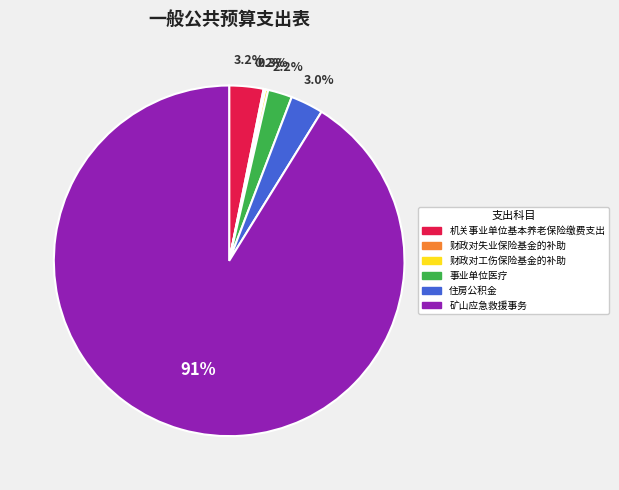

True or false: 事业单位医疗 accounts for 2% of the total.

True